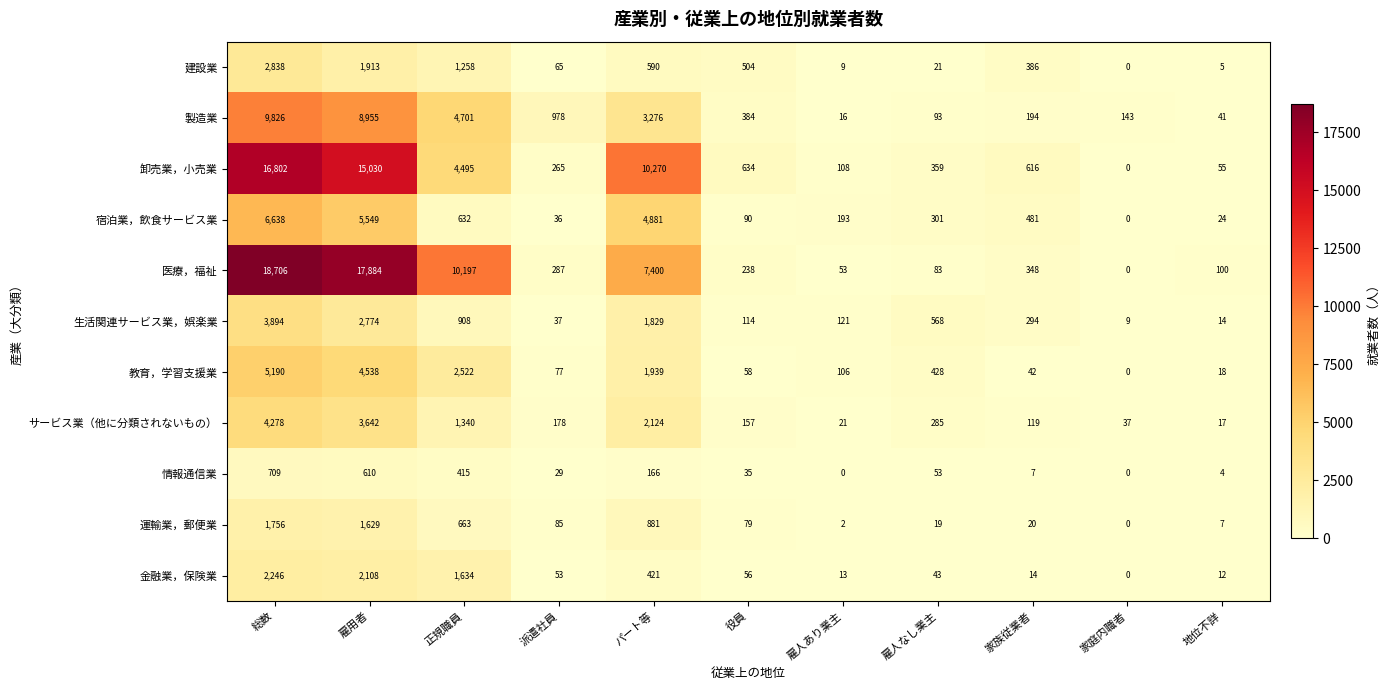

At 総数, list the series in order from largest to smallest.

医療，福祉, 卸売業，小売業, 製造業, 宿泊業，飲食サービス業, 教育，学習支援業, サービス業（他に分類されないもの）, 生活関連サービス業，娯楽業, 建設業, 金融業，保険業, 運輸業，郵便業, 情報通信業